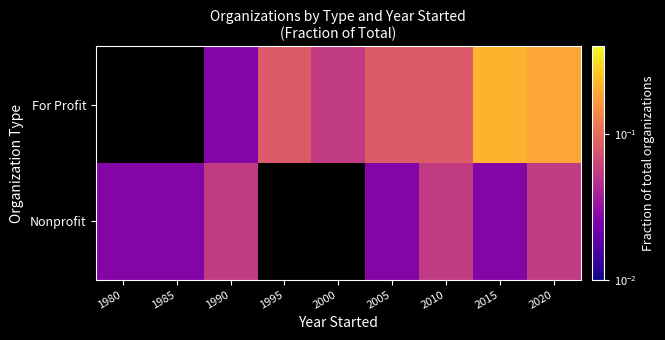

At which label does For Profit first exceed 0?

1990